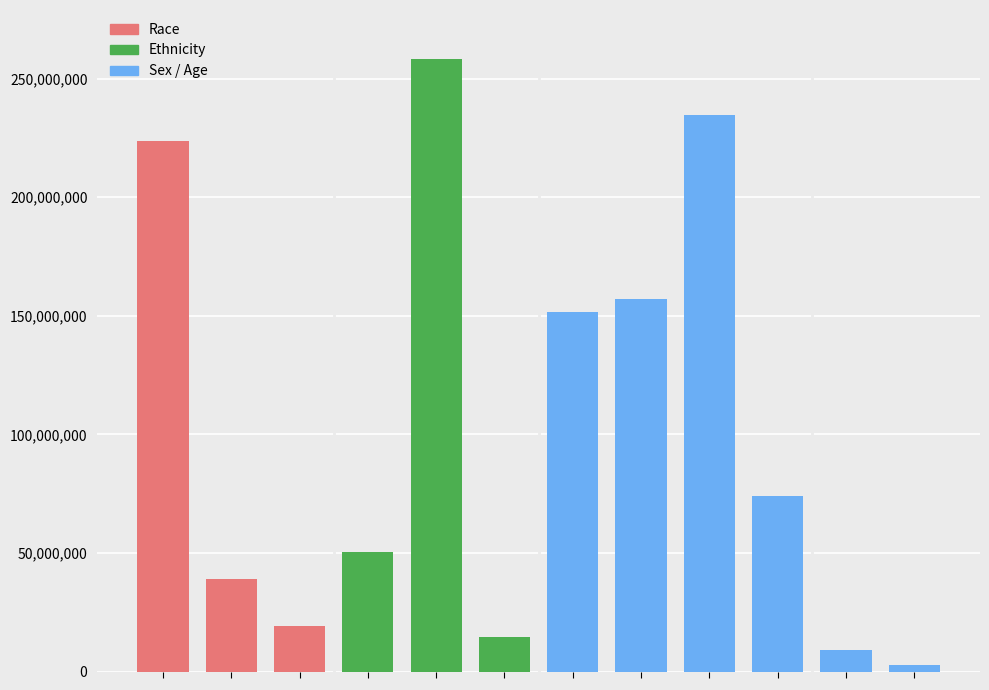

How many distinct data groups are displayed?

1